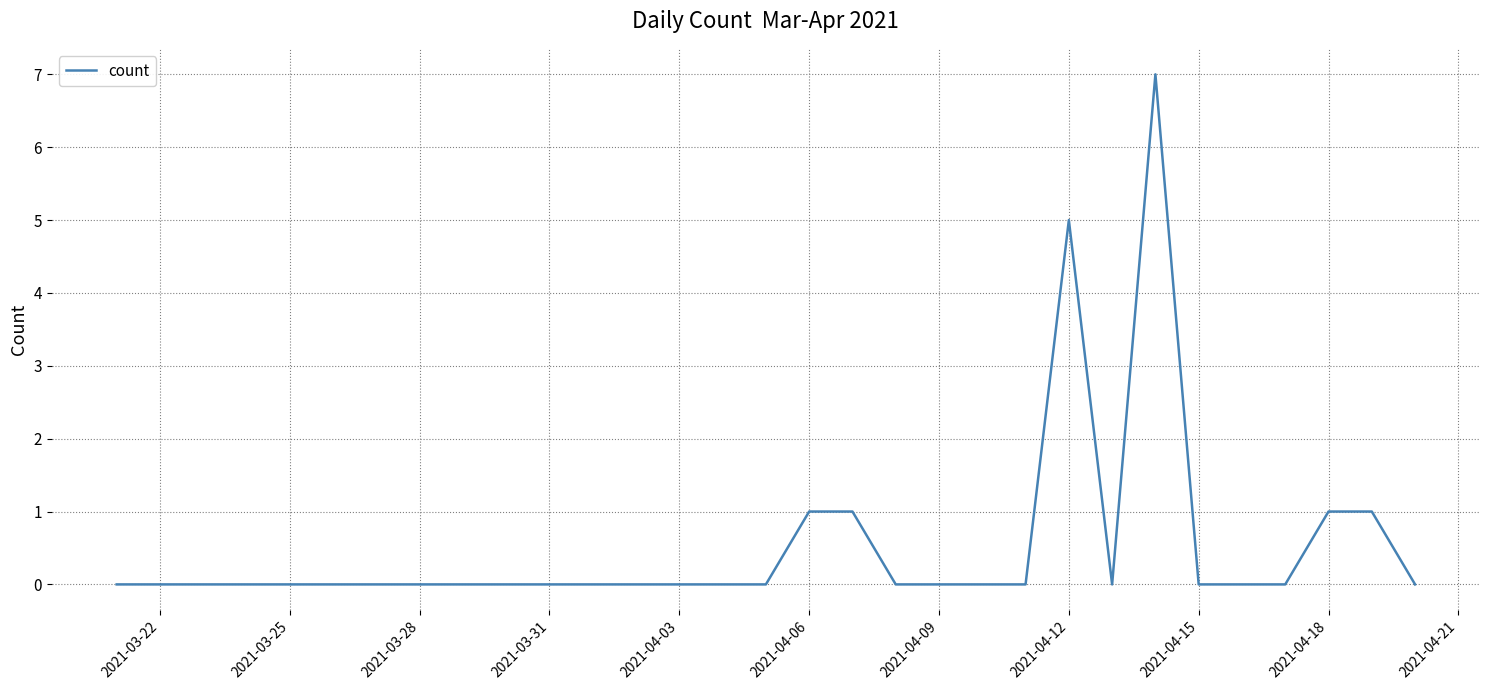

What is the maximum value shown in the chart?

7